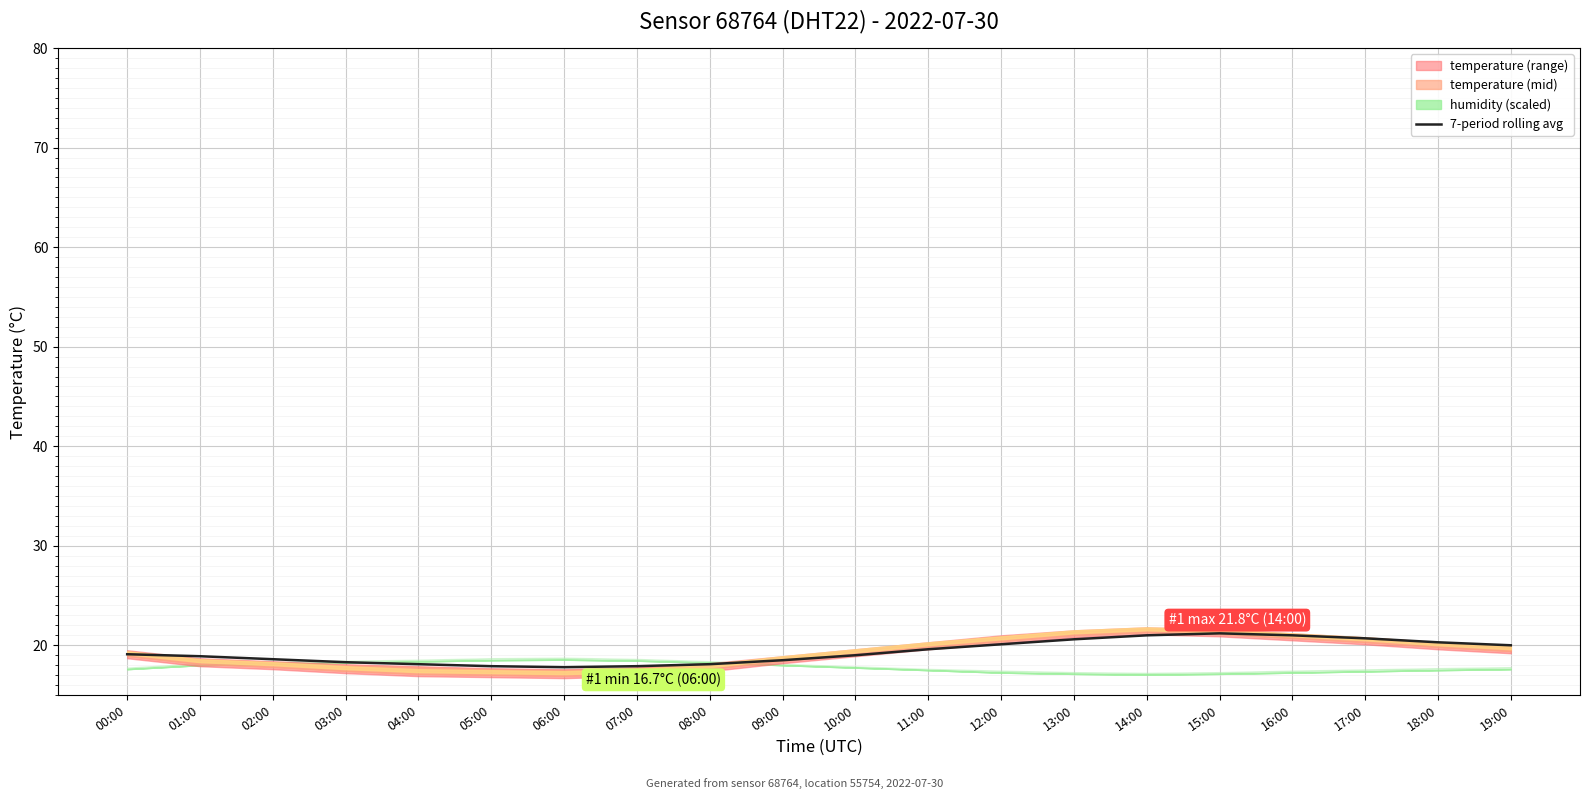

What is the sum of the values at 08:00 and 07:00?

36.0